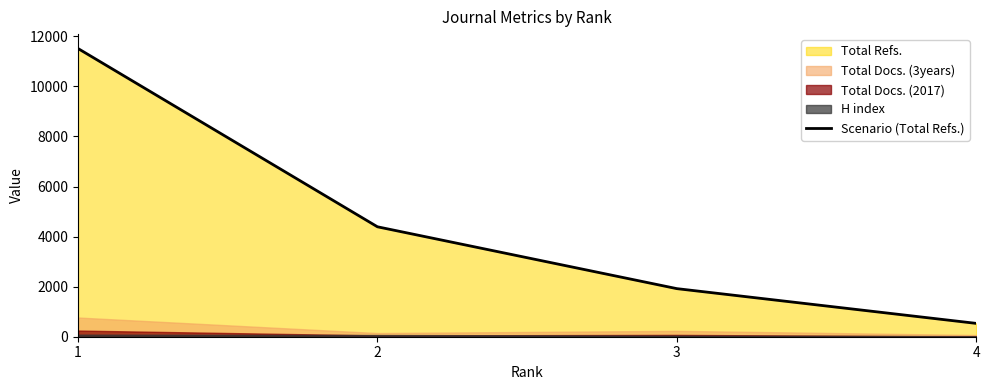

True or false: there are more than 1 points higher than both neighbors.

False